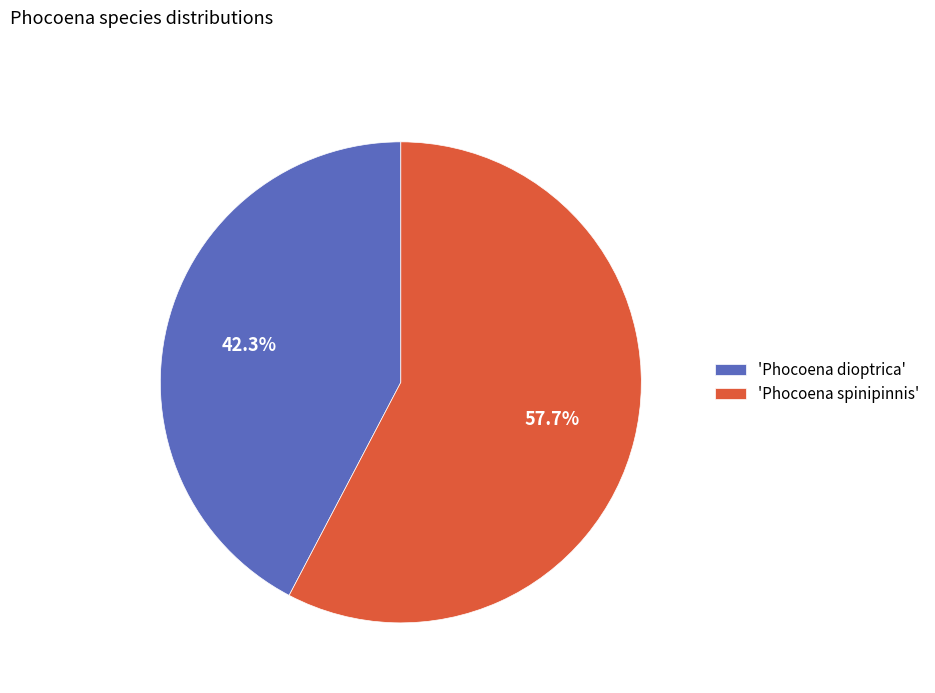

What is the smallest slice in the pie chart?

'Phocoena dioptrica'